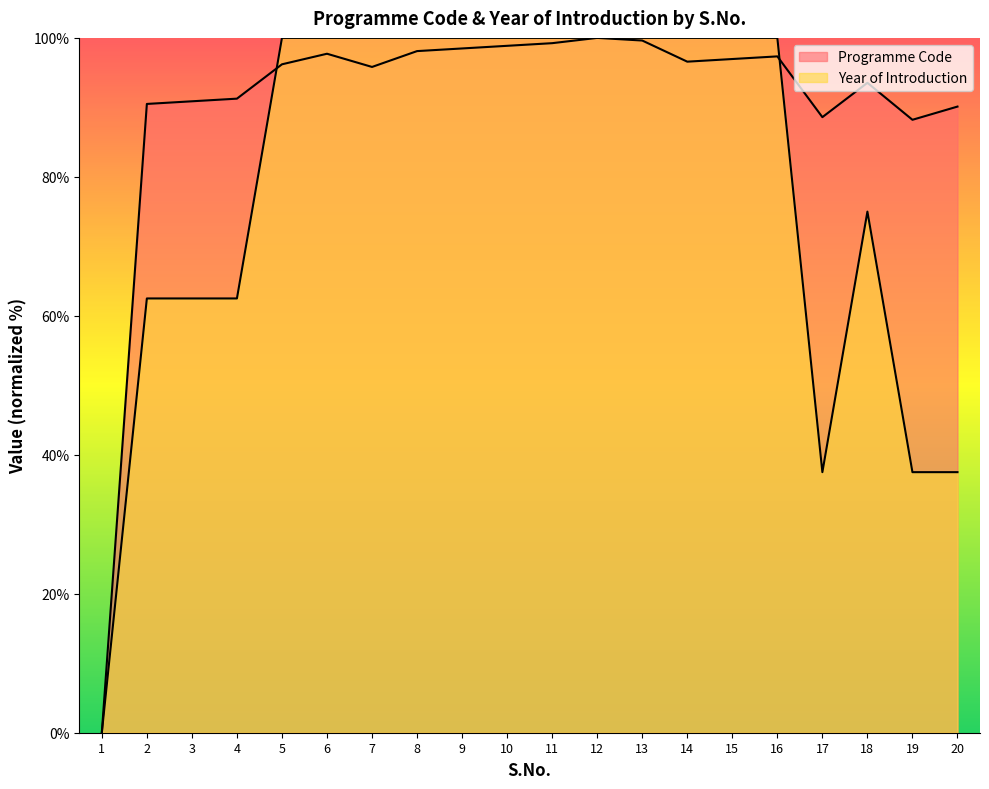

Does the chart have visible grid lines?

No